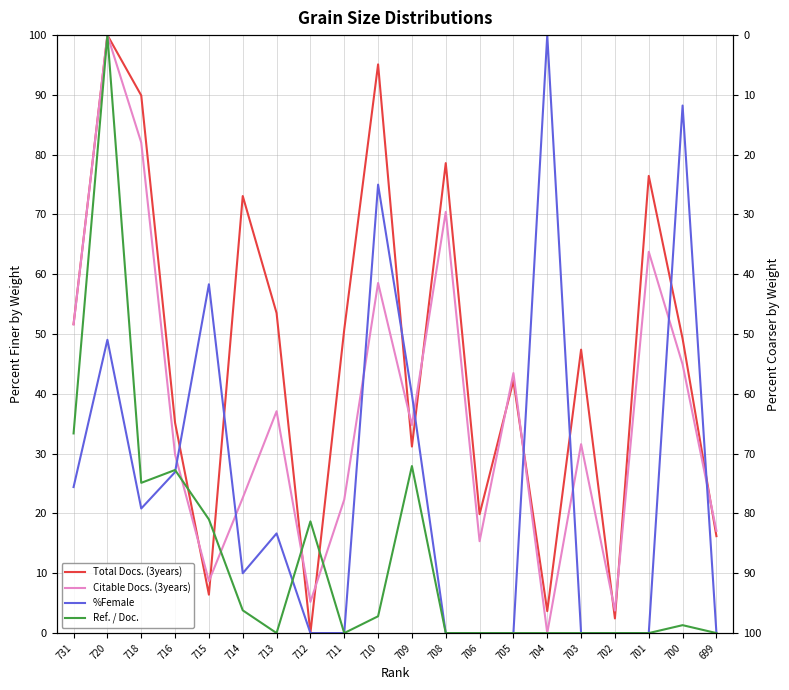

Which series changed the most between 718 and 710?

%Female